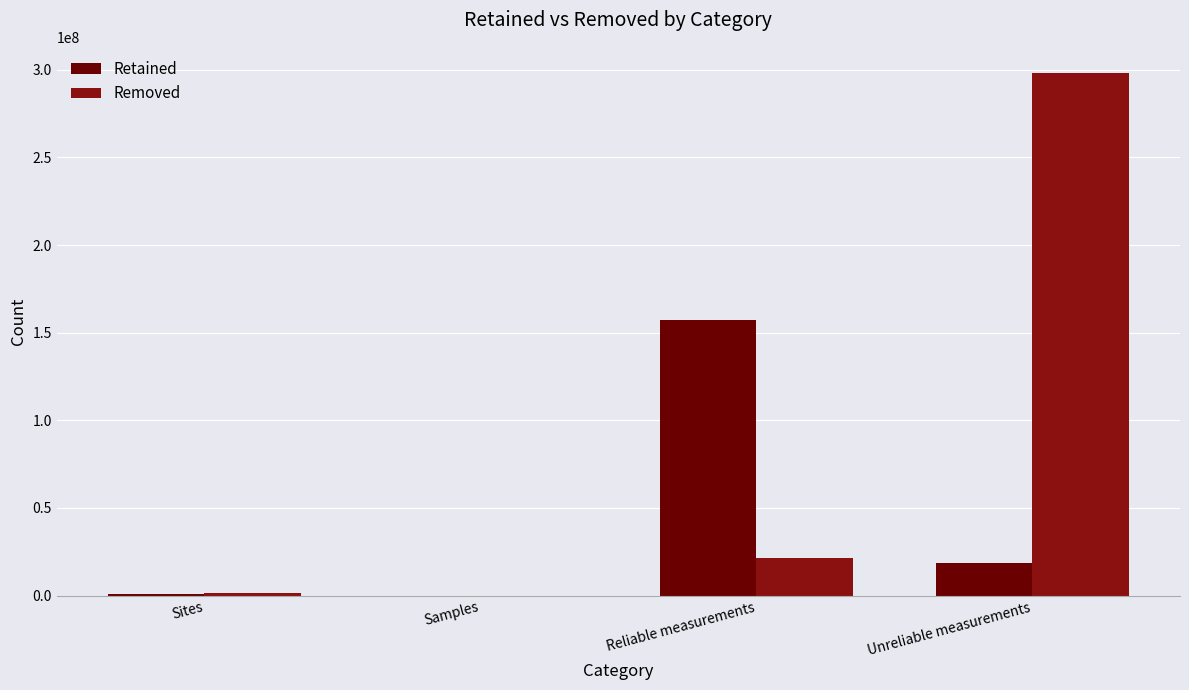

How many categories are shown in the chart?

4